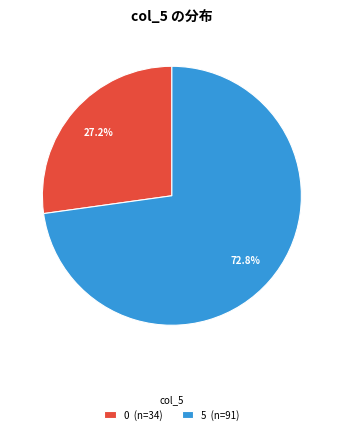

Which slice represents more than half of the pie?

5 (n=91)